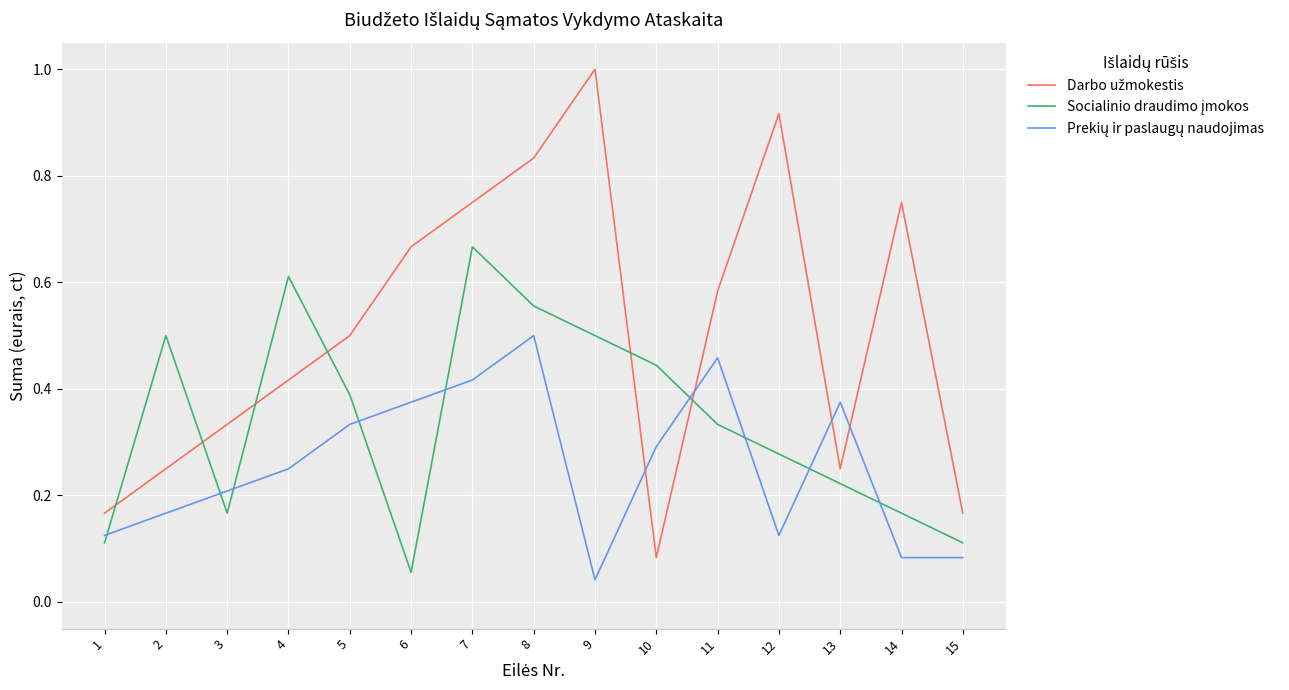

What is the total value across all series at 7?

1.8